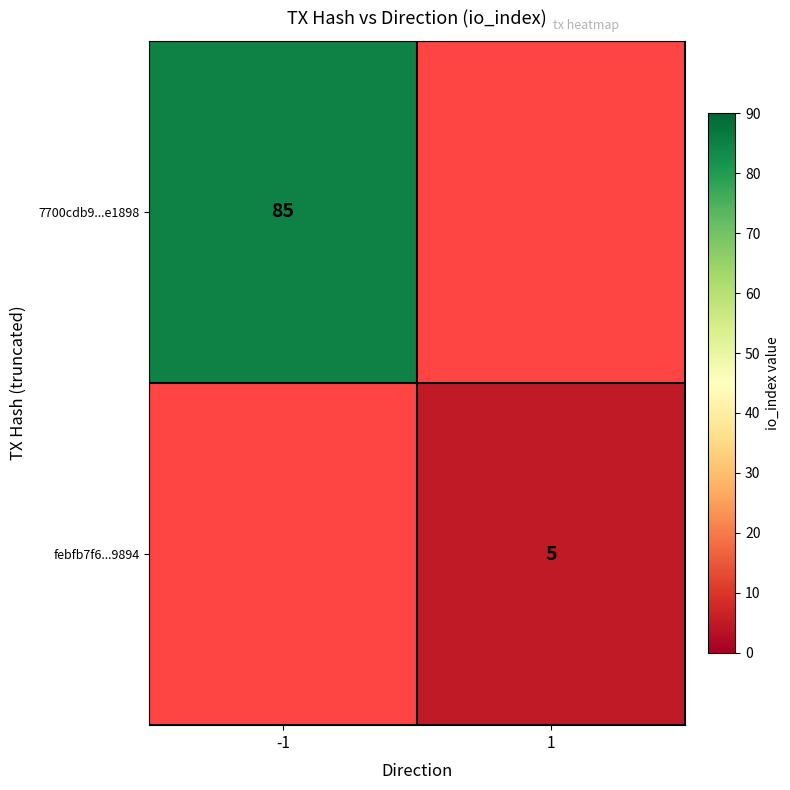

The febfb7f6...9894 series shows 3 at 1. True or false?

False